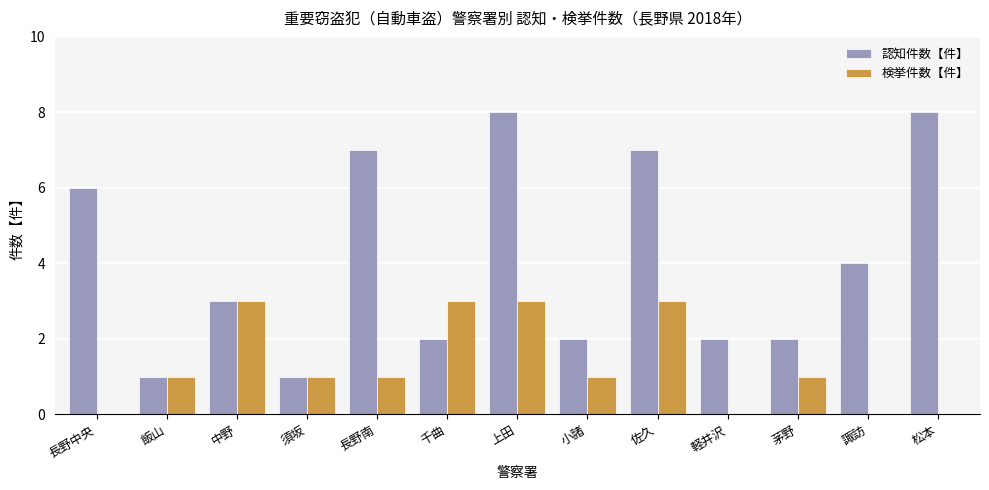

What is the sum of all 認知件数【件】 values?

53